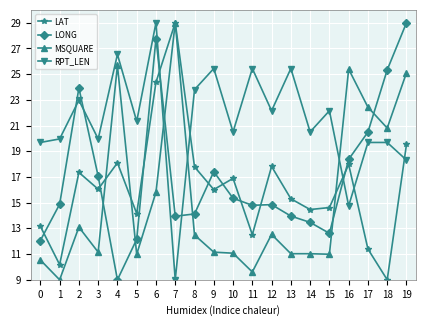

What is the difference between the maximum and minimum values in the MSQUARE series?

20.0